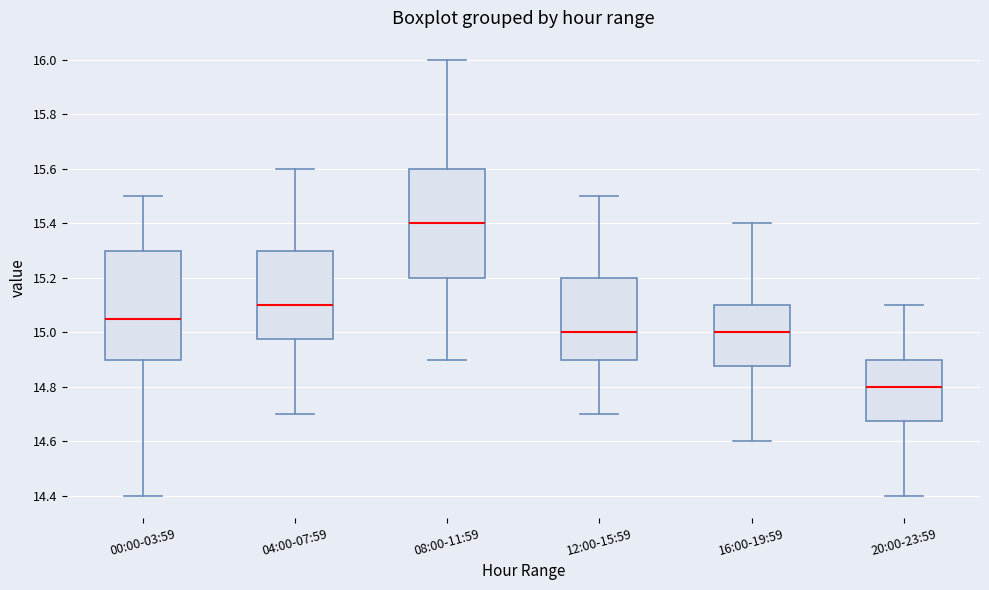

Where is the upper edge of the box for 16:00-19:59 on the y-axis? The values are not printed on the chart, so give them approximately, as read against the axis.

15.10